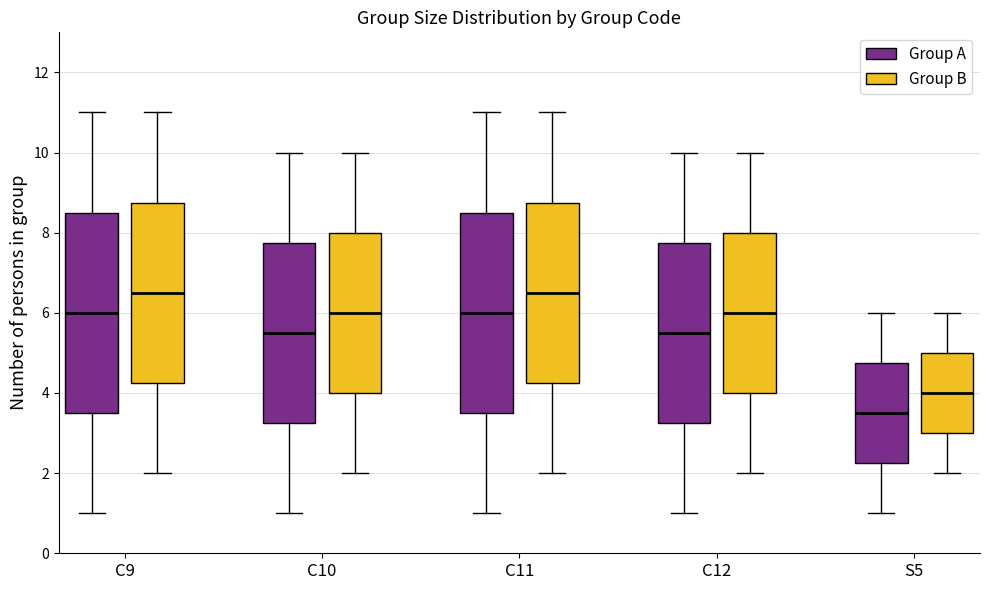

Reading left to right, transcribe this box plot: for each box, give where its median line is, the range the box spans, and where its two whiskers end, as read against the y-axis. The values are not printed on the chart, so give them approximately, as read against the axis.

C9 (Group A): median 6.0, box 3.6 to 8.6, whiskers 1.0 to 11.0
C9 (Group B): median 6.6, box 4.2 to 8.8, whiskers 2.0 to 11.0
C10 (Group A): median 5.6, box 3.2 to 7.8, whiskers 1.0 to 10.0
C10 (Group B): median 6.0, box 4.0 to 8.0, whiskers 2.0 to 10.0
C11 (Group A): median 6.0, box 3.6 to 8.6, whiskers 1.0 to 11.0
C11 (Group B): median 6.6, box 4.2 to 8.8, whiskers 2.0 to 11.0
C12 (Group A): median 5.6, box 3.2 to 7.8, whiskers 1.0 to 10.0
C12 (Group B): median 6.0, box 4.0 to 8.0, whiskers 2.0 to 10.0
S5 (Group A): median 3.6, box 2.2 to 4.8, whiskers 1.0 to 6.0
S5 (Group B): median 4.0, box 3.0 to 5.0, whiskers 2.0 to 6.0